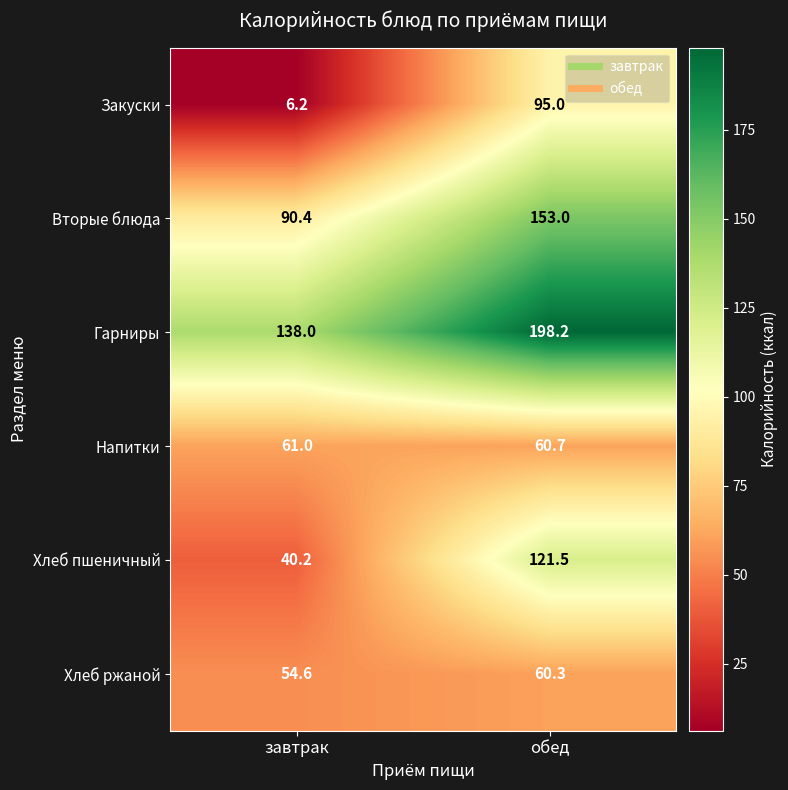

Reading left to right, transcribe all the data shown in this chart.

Закуски: завтрак=6.2	обед=95.0
Вторые блюда: завтрак=90.4	обед=153.0
Гарниры: завтрак=138.0	обед=198.2
Напитки: завтрак=61.0	обед=60.7
Хлеб пшеничный: завтрак=40.2	обед=121.5
Хлеб ржаной: завтрак=54.6	обед=60.3